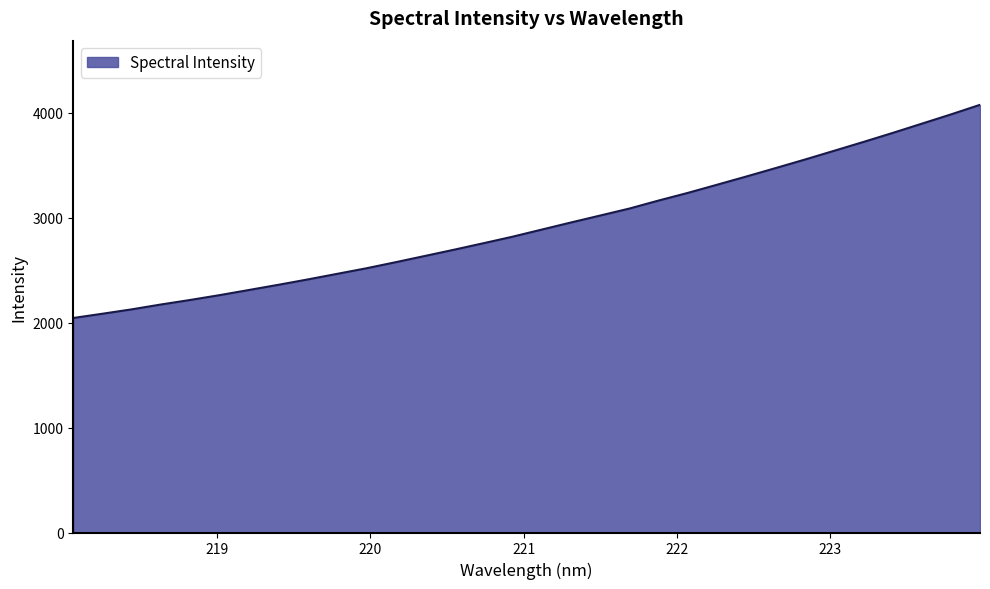

What is the maximum value shown in the chart?

4075.7